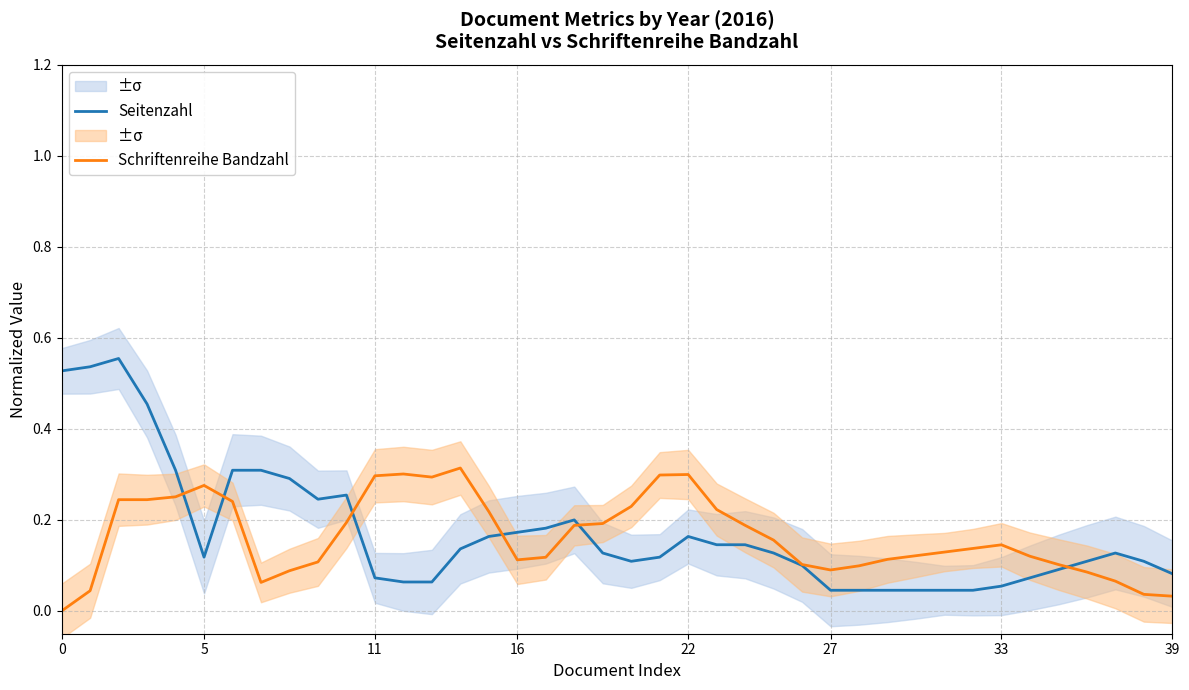

True or false: Schriftenreihe Bandzahl has more than 0 interior local peaks.

True